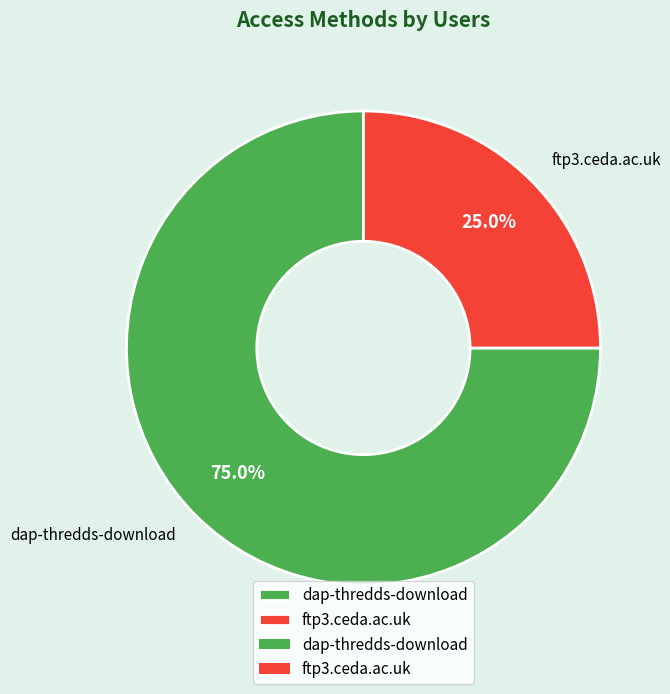

Which slice is the smallest?

ftp3.ceda.ac.uk